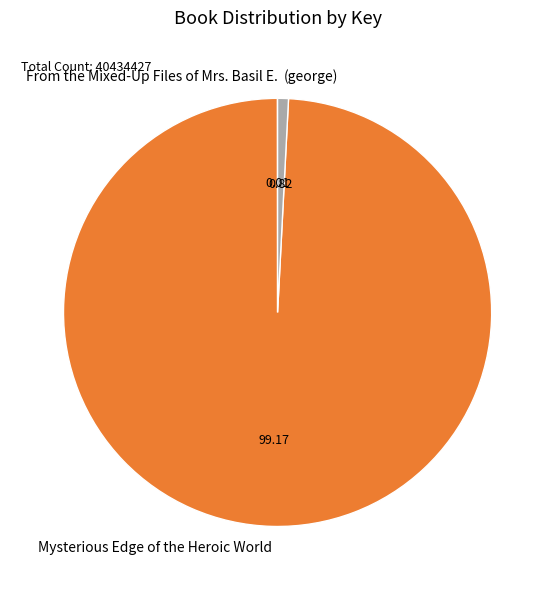

Which slice is the largest?

Mysterious Edge of the Heroic World